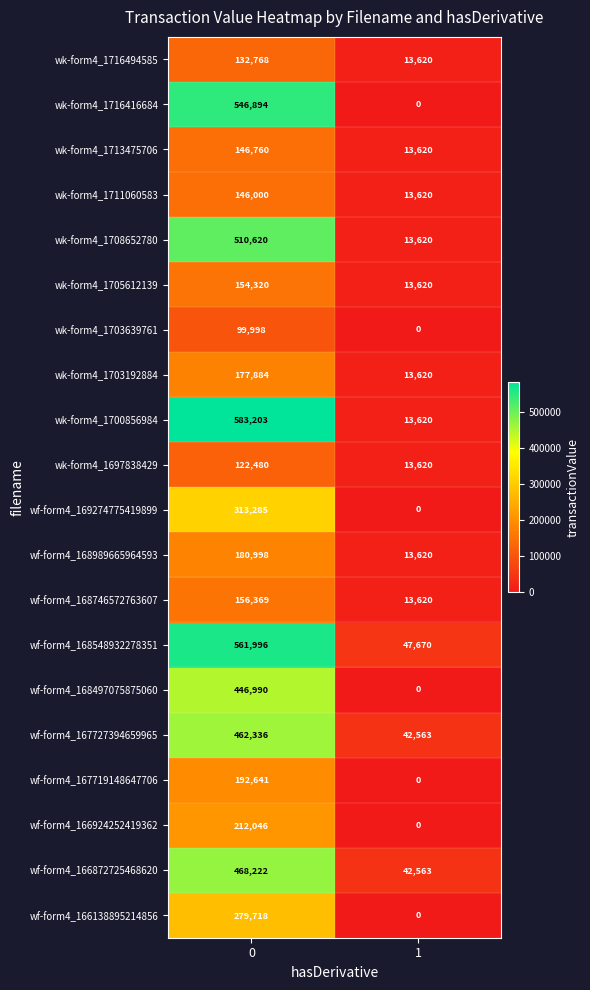

At 0, list the series in order from largest to smallest.

wk-form4_1700856984, wf-form4_168548932278351, wk-form4_1716416684, wk-form4_1708652780, wf-form4_166872725468620, wf-form4_167727394659965, wf-form4_168497075875060, wf-form4_169274775419899, wf-form4_166138895214856, wf-form4_166924252419362, wf-form4_167719148647706, wf-form4_168989665964593, wk-form4_1703192884, wf-form4_168746572763607, wk-form4_1705612139, wk-form4_1713475706, wk-form4_1711060583, wk-form4_1716494585, wk-form4_1697838429, wk-form4_1703639761